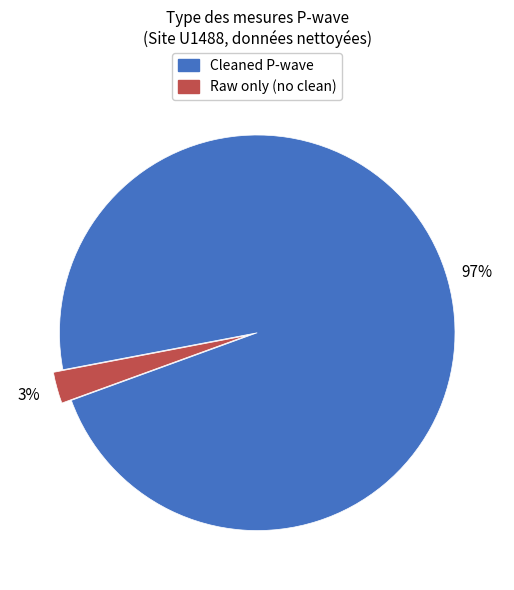

To the nearest percent, what is the average slice percentage?

50%